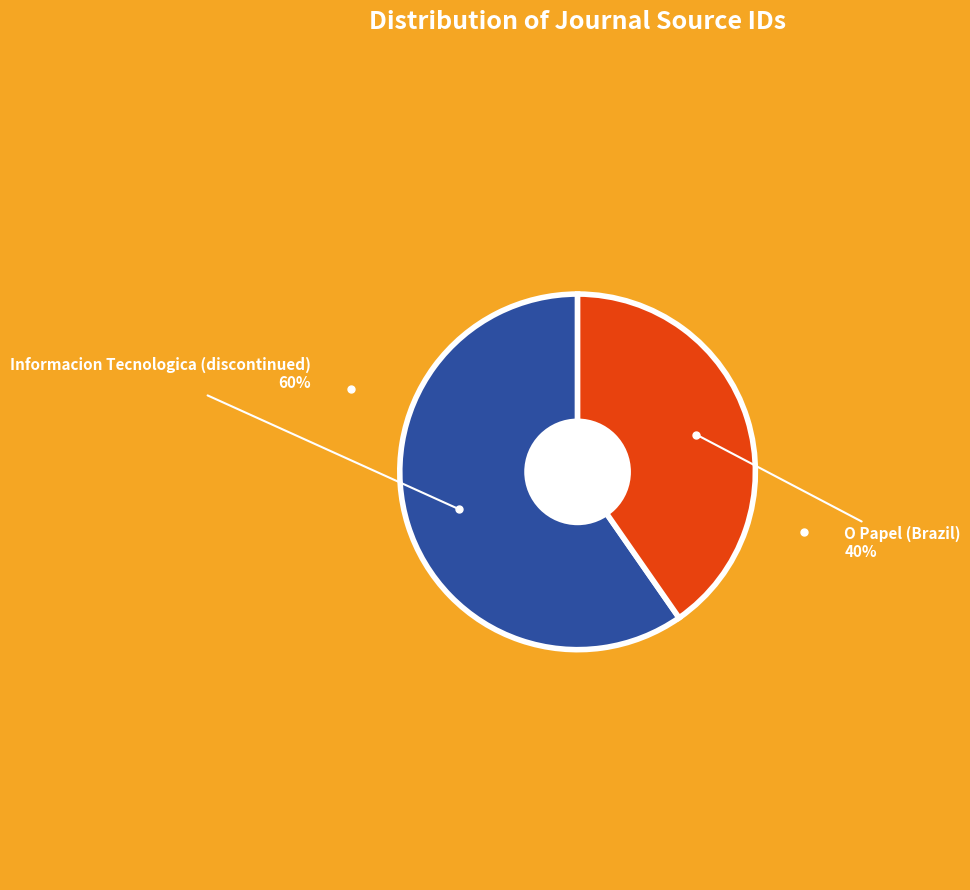

To the nearest percent, what is the average slice percentage?

50%